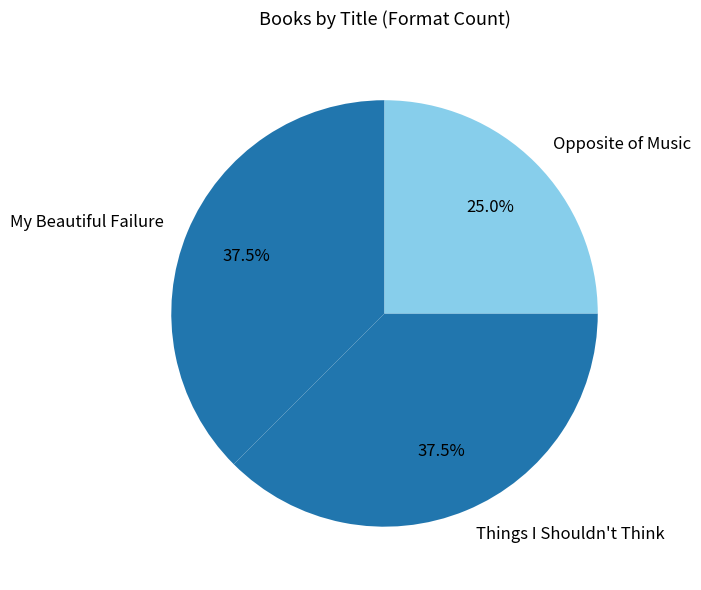

How many slices are in this pie chart?

3